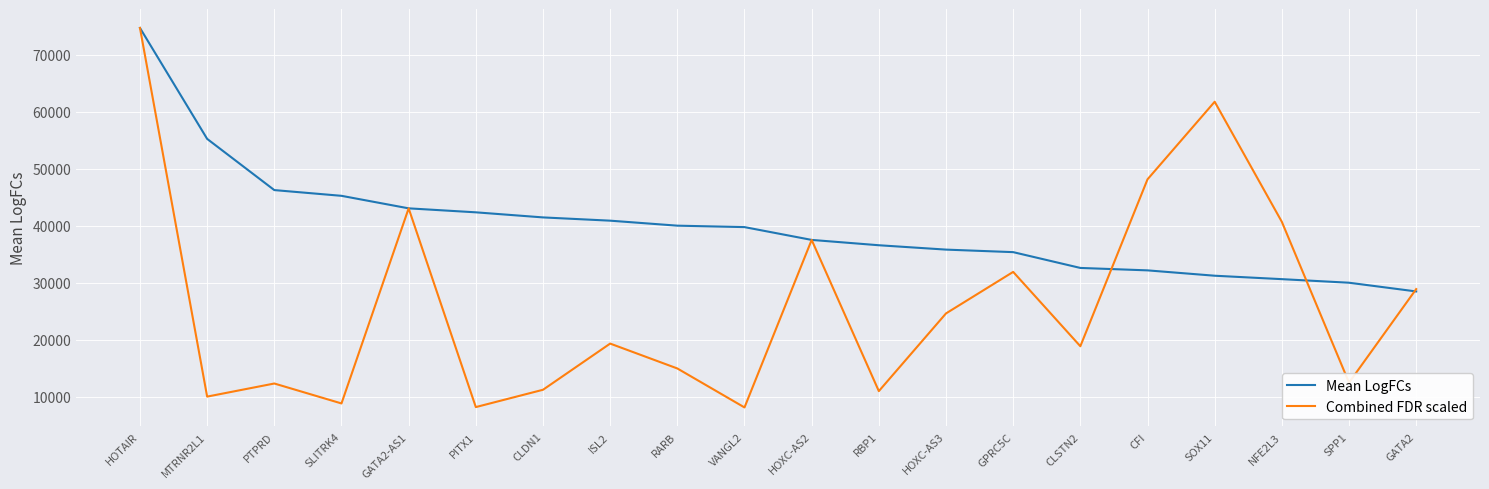

At which label is Combined FDR scaled closest to 41398?

NFE2L3